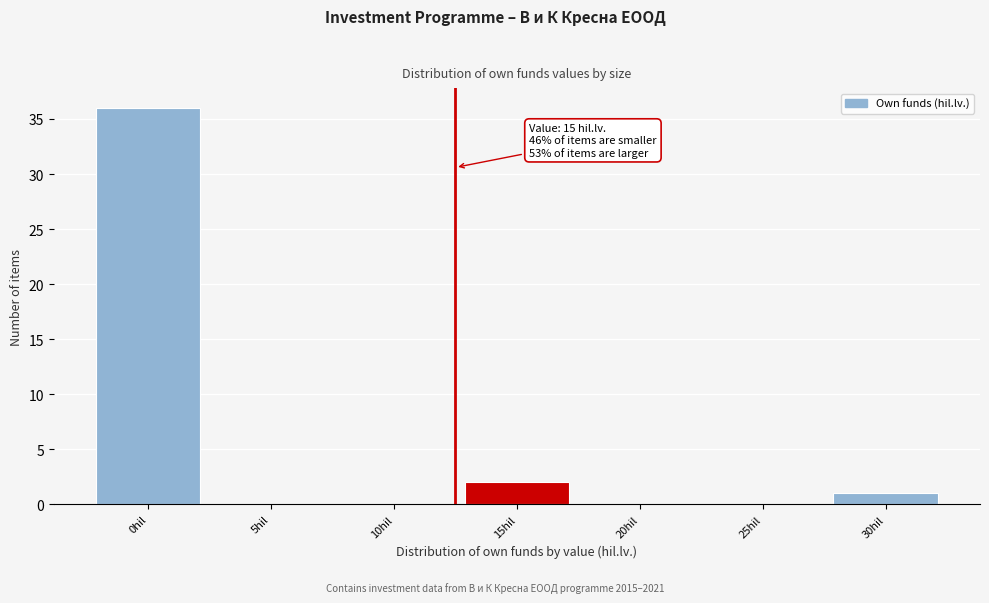

Reading right to left, transcribe all the data shown in this chart.

30hil=1	25hil=0	20hil=0	15hil=2	10hil=0	5hil=0	0hil=36